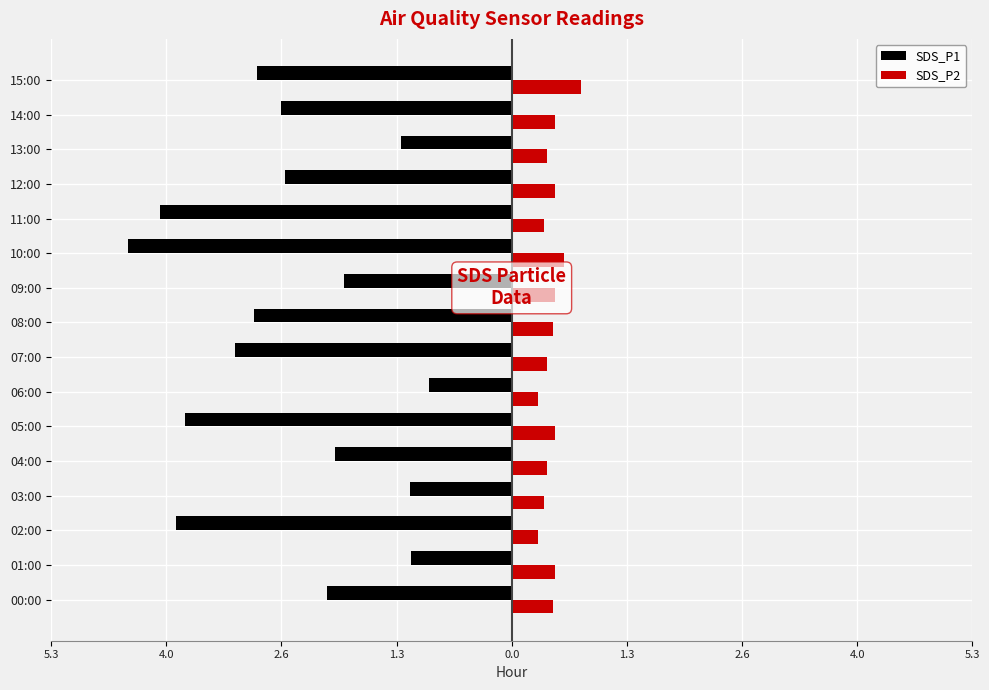

What is the maximum value for SDS_P1?

-0.9